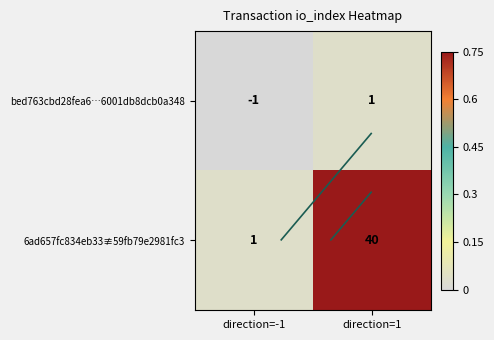

Is it true that 6ad657fc834eb33≢59fb79e2981fc3 equals 0.0 at direction=-1?

False